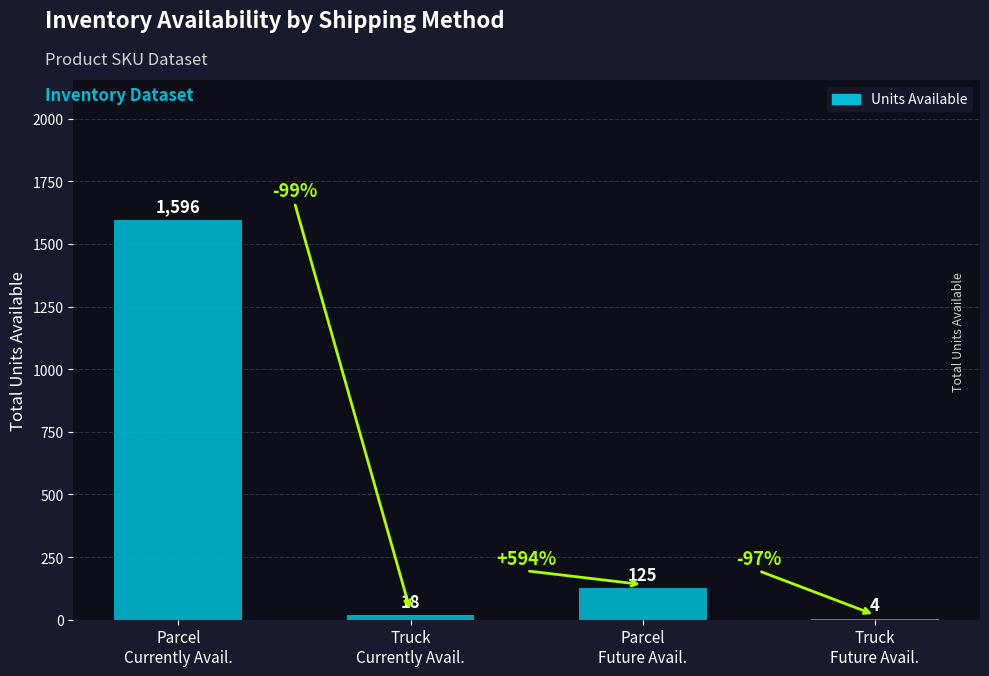

Count the number of data series in this chart.

1